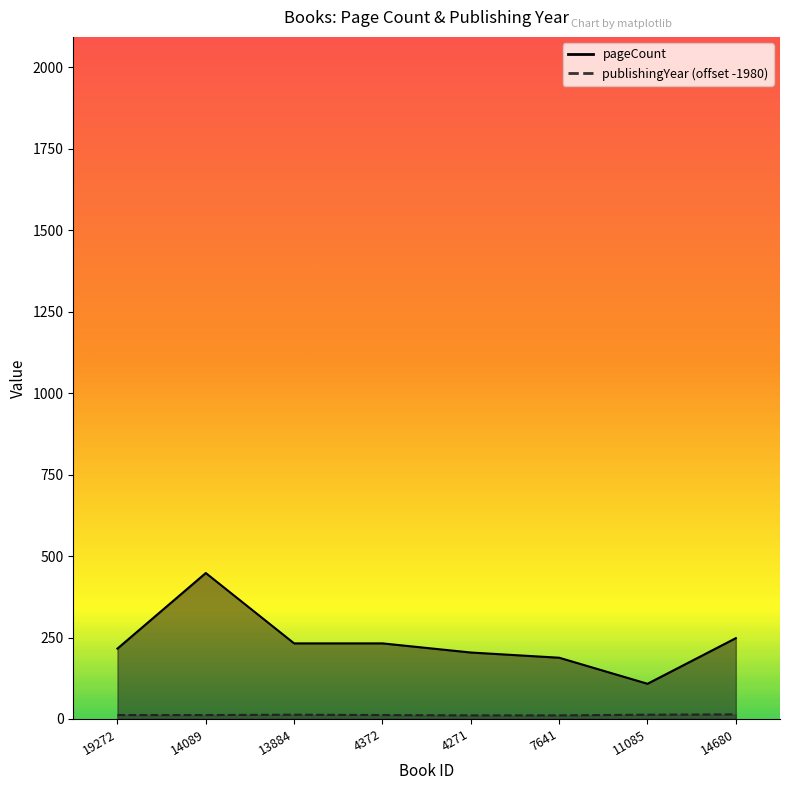

In publishingYear, how many points are higher than both neighbors (excluding endpoints)?

1